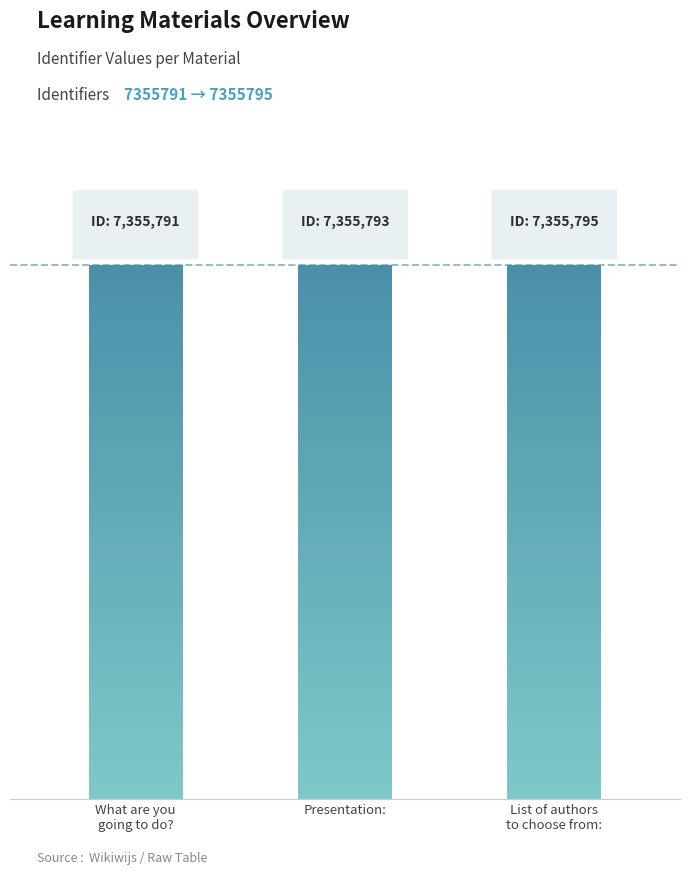

Does the chart contain stacked bars?

No